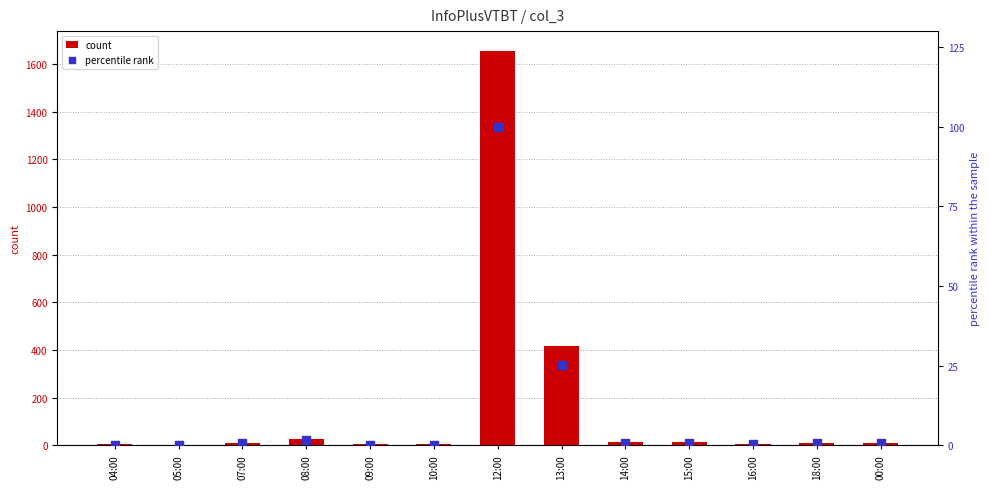

At which category is the sum across all series the highest?

12:00